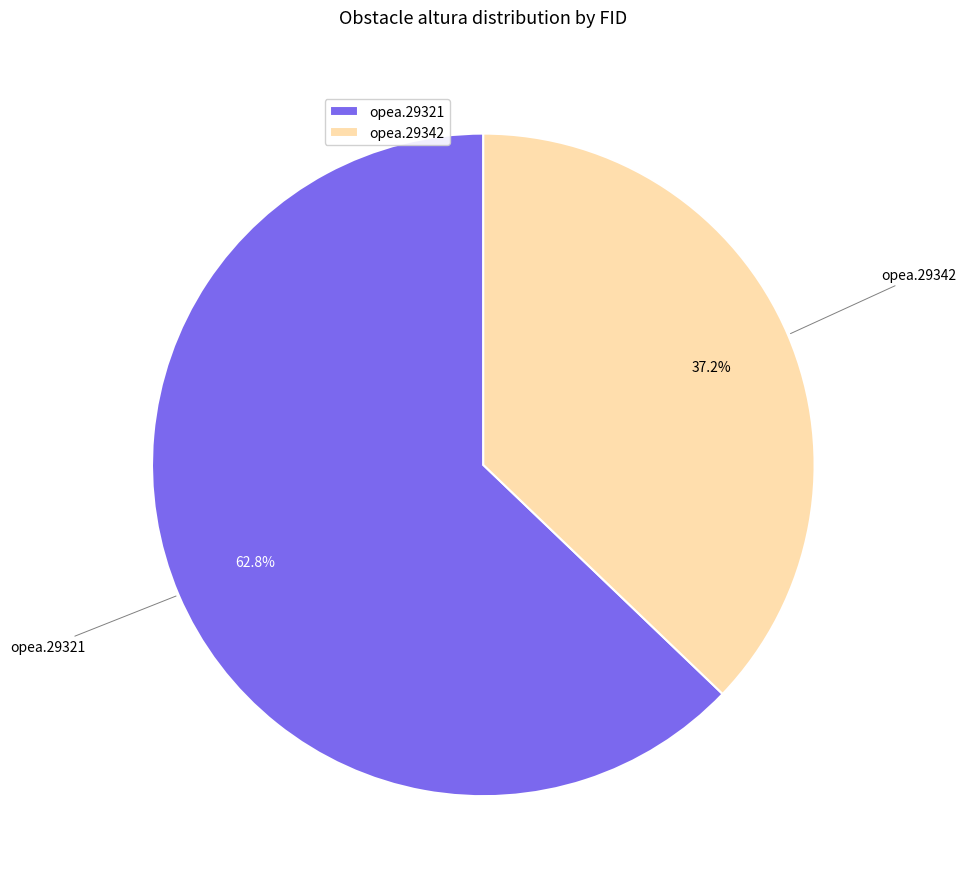

What percentage is the opea.29342 slice, to the nearest percent?

37%